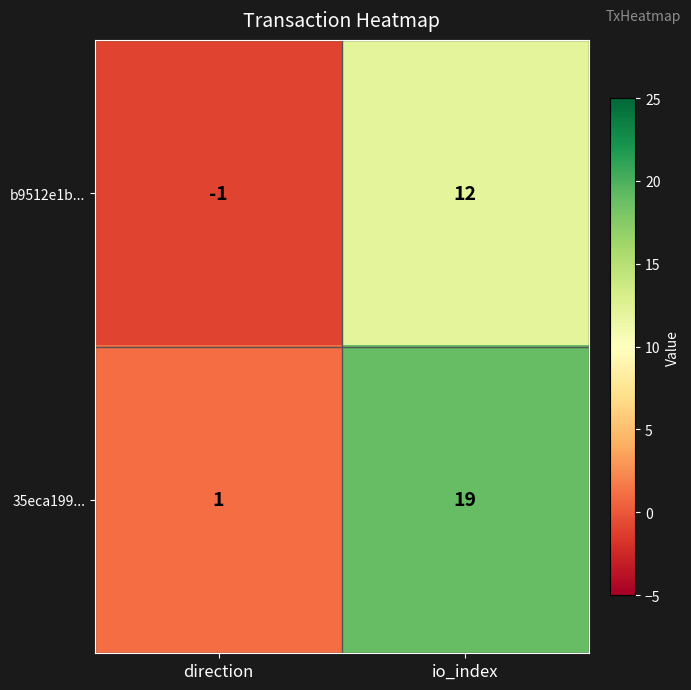

At which label does 35eca199... reach its minimum?

direction